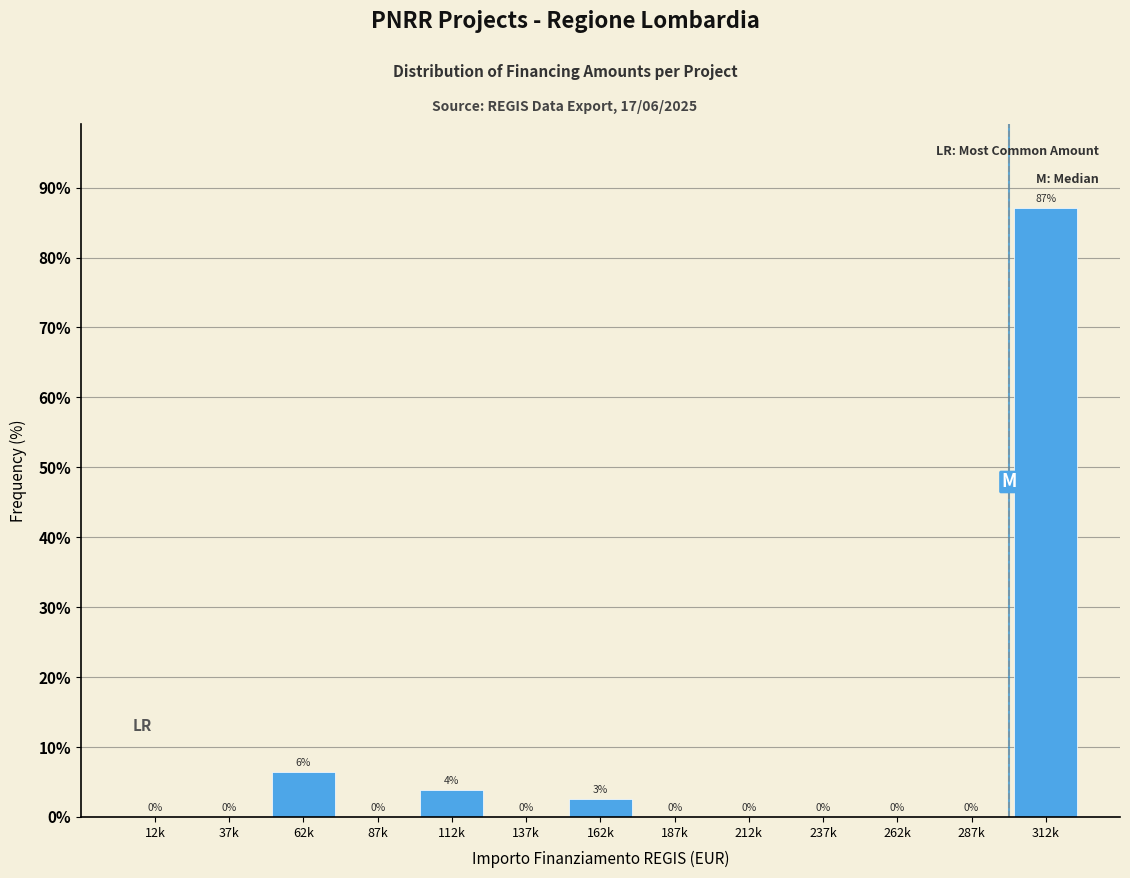

Where is the data nearest to the value 43?

62k